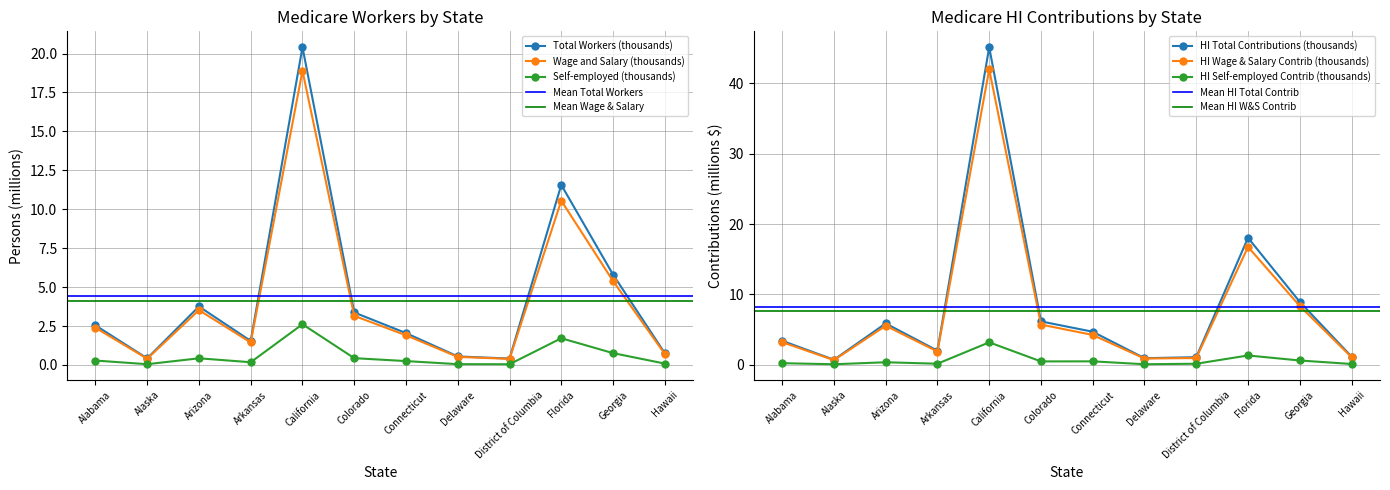

Which series has the largest total across all categories?

HI Total Contributions (thousands)